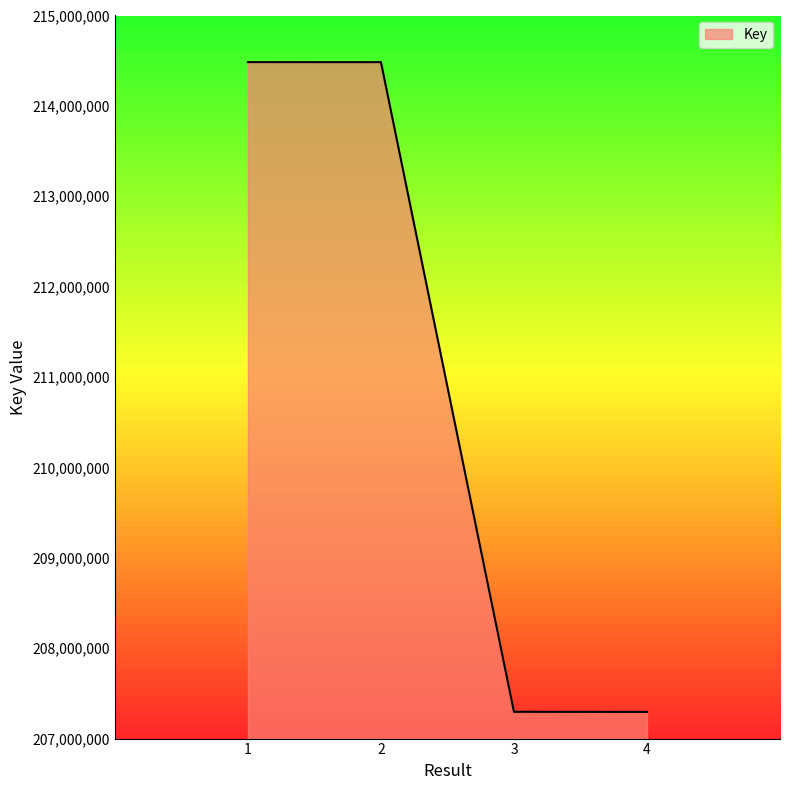

What is the maximum value shown in the chart?

214484304